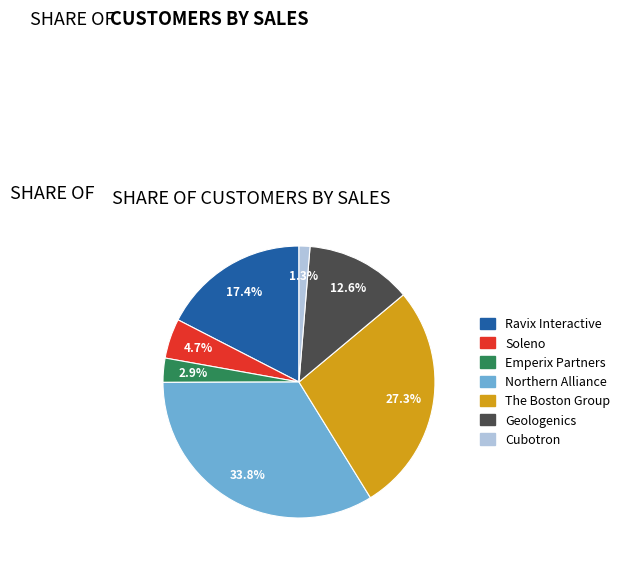

Which has a higher value, Cubotron or Northern Alliance?

Northern Alliance